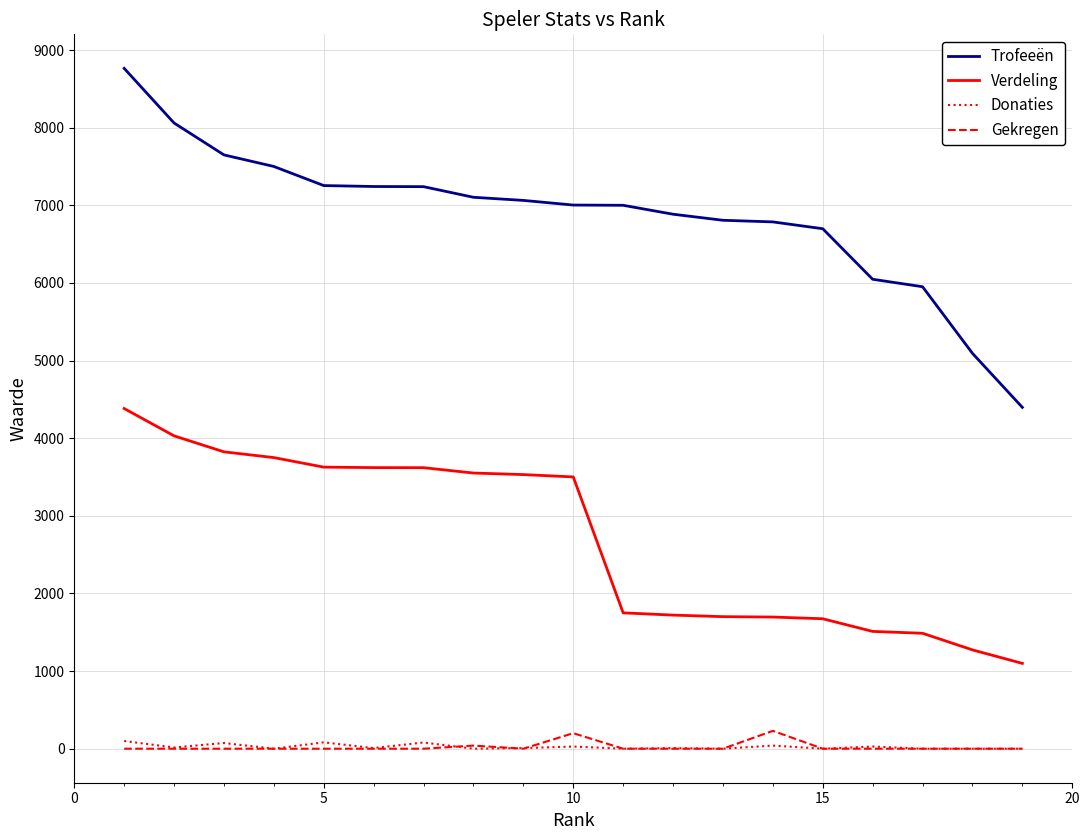

What is the lowest value of the Verdeling series?

1099